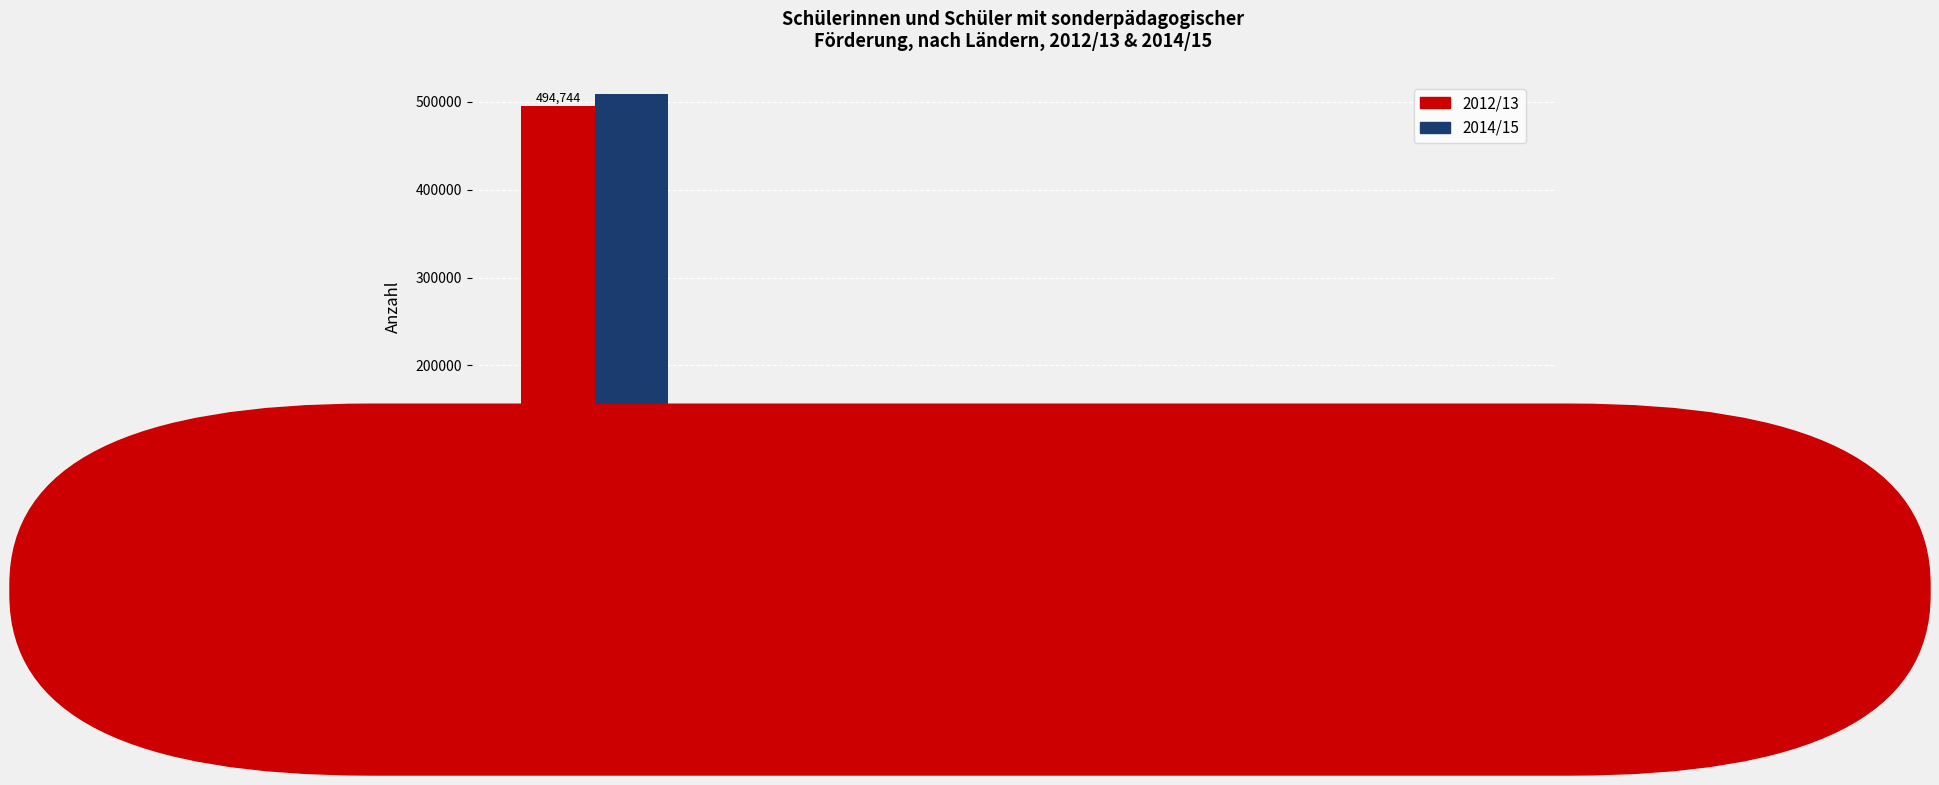

Which series has the widest spread of values?

2014/15